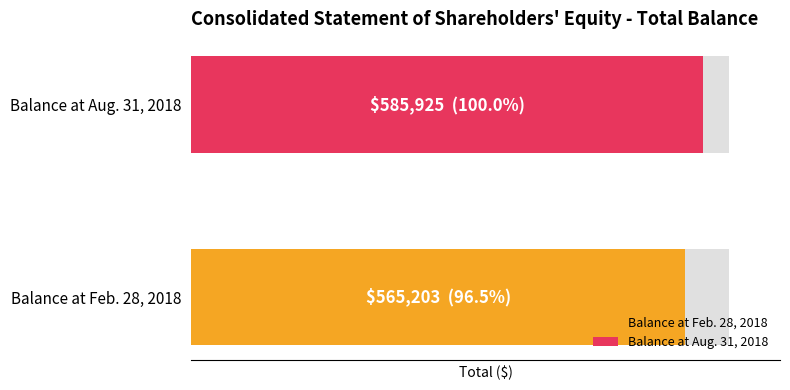

Rank the categories by value from highest to lowest.

Balance at Aug. 31, 2018, Balance at Feb. 28, 2018